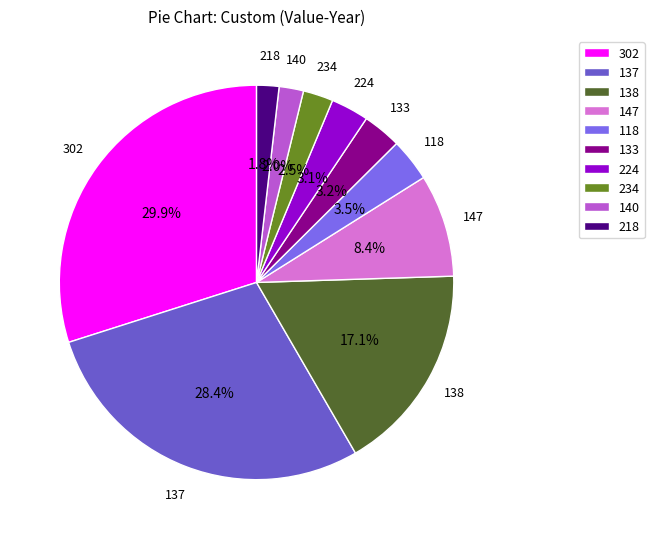

What portion of the pie excludes 224?

96.9%